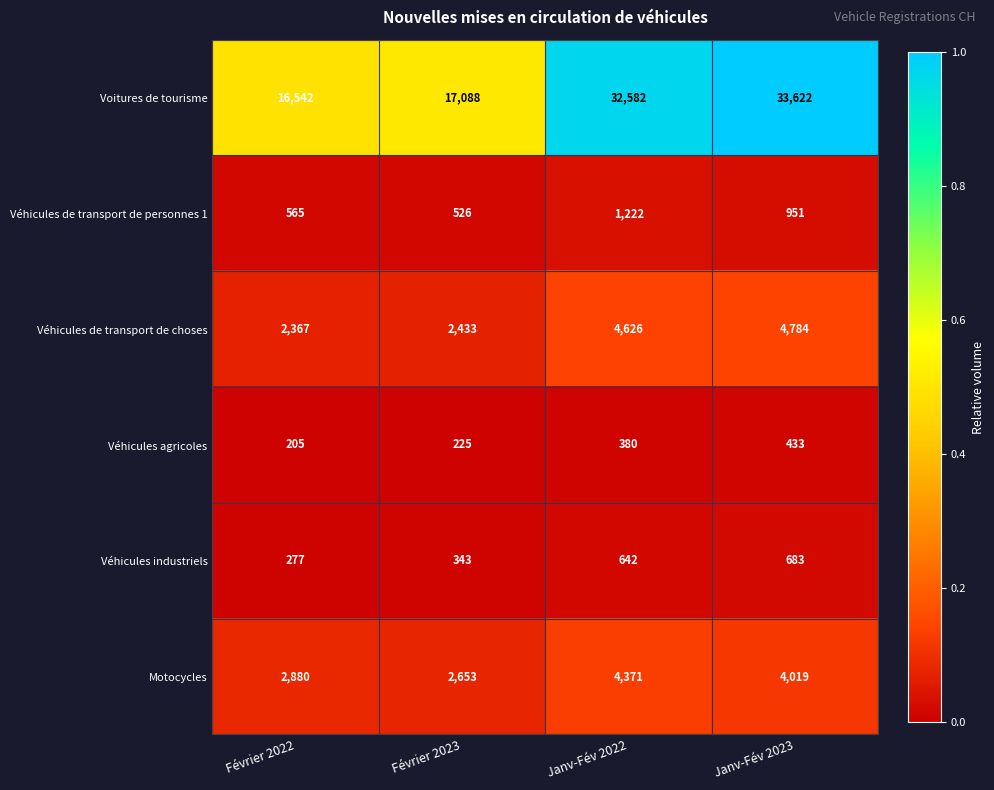

Which series changed the most between Février 2023 and Janv-Fév 2022?

Voitures de tourisme